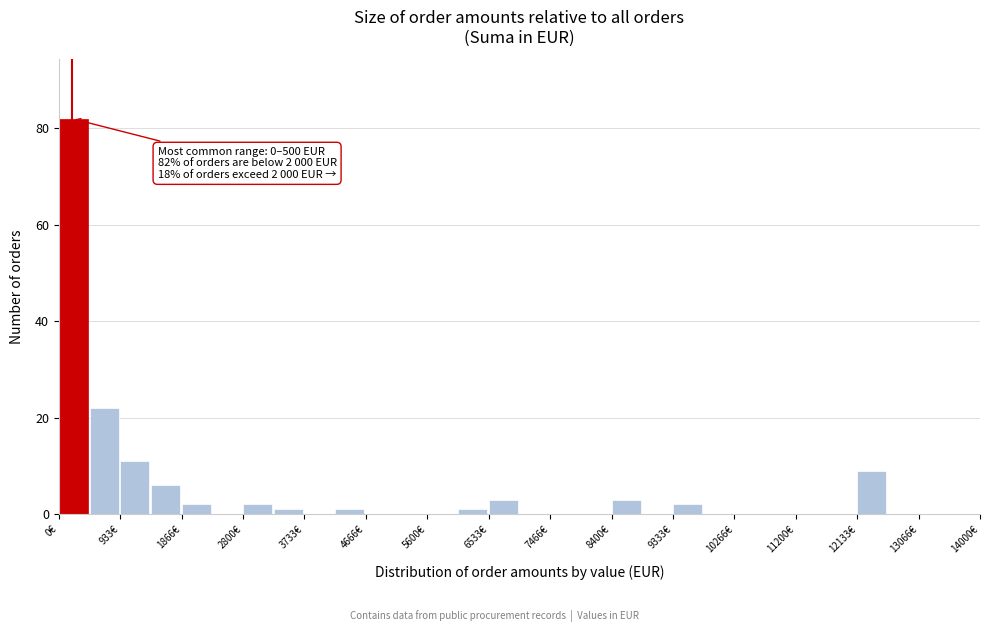

Which range on the x-axis has the tallest bar?

0 to 500